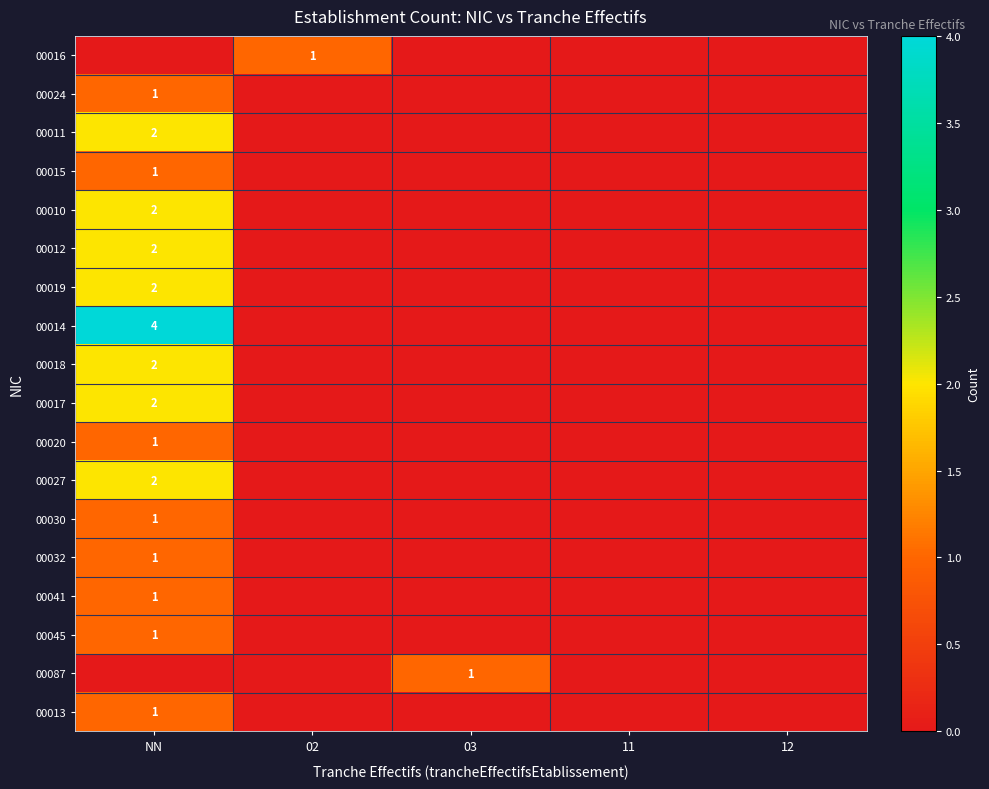

Count the number of categories in the chart.

5